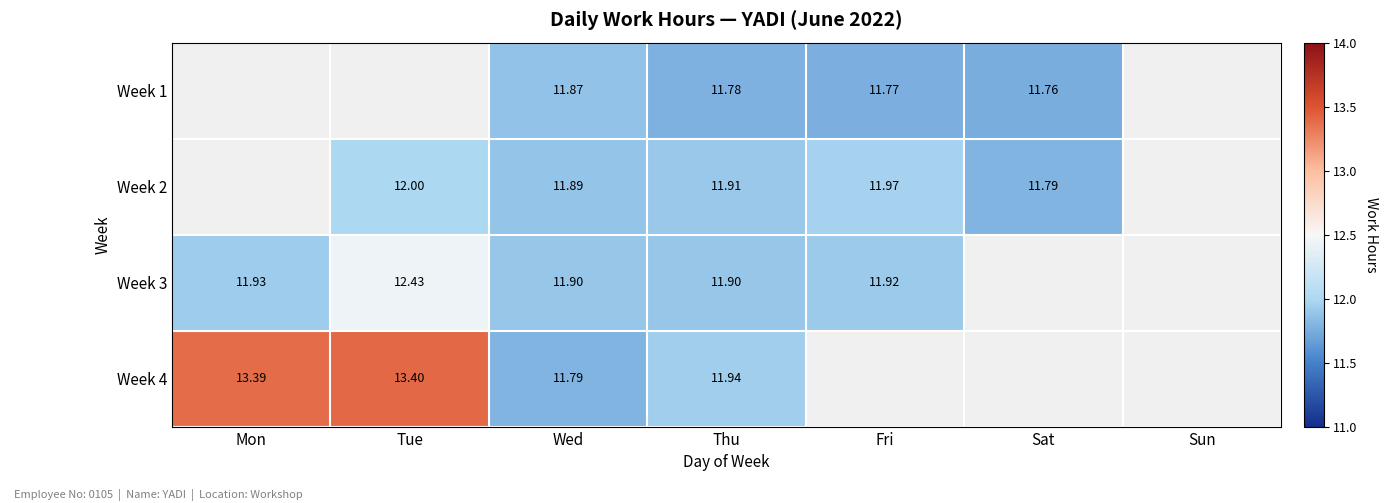

Is the value of Week 4 at Wed greater than the value of Week 1 at Thu?

Yes